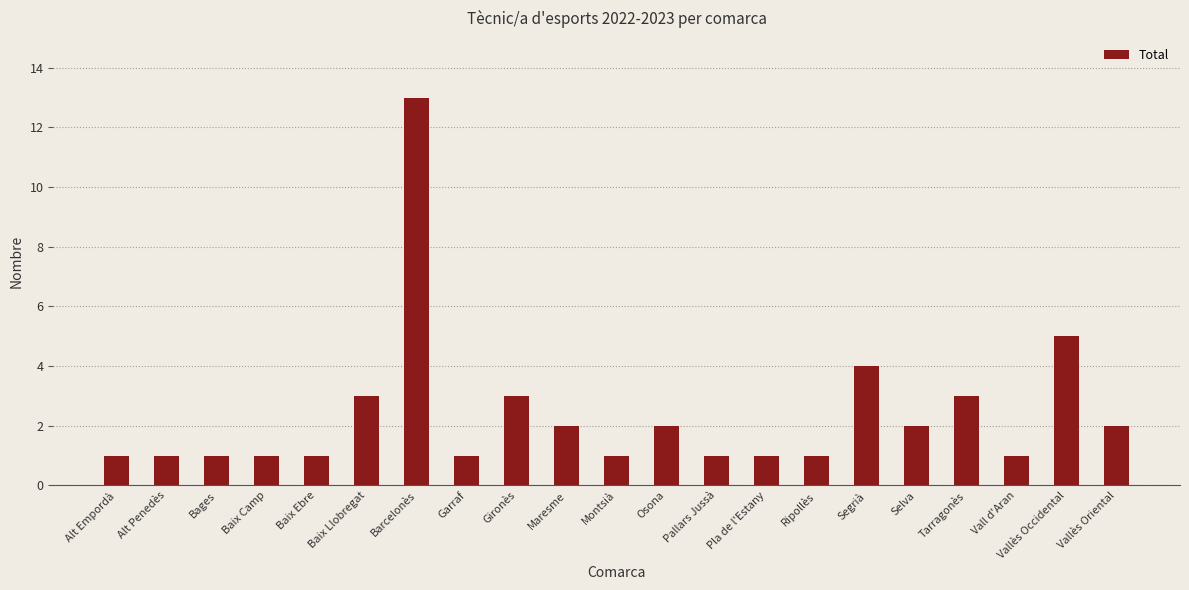

Is it true that the value at Montsià is 1?

True